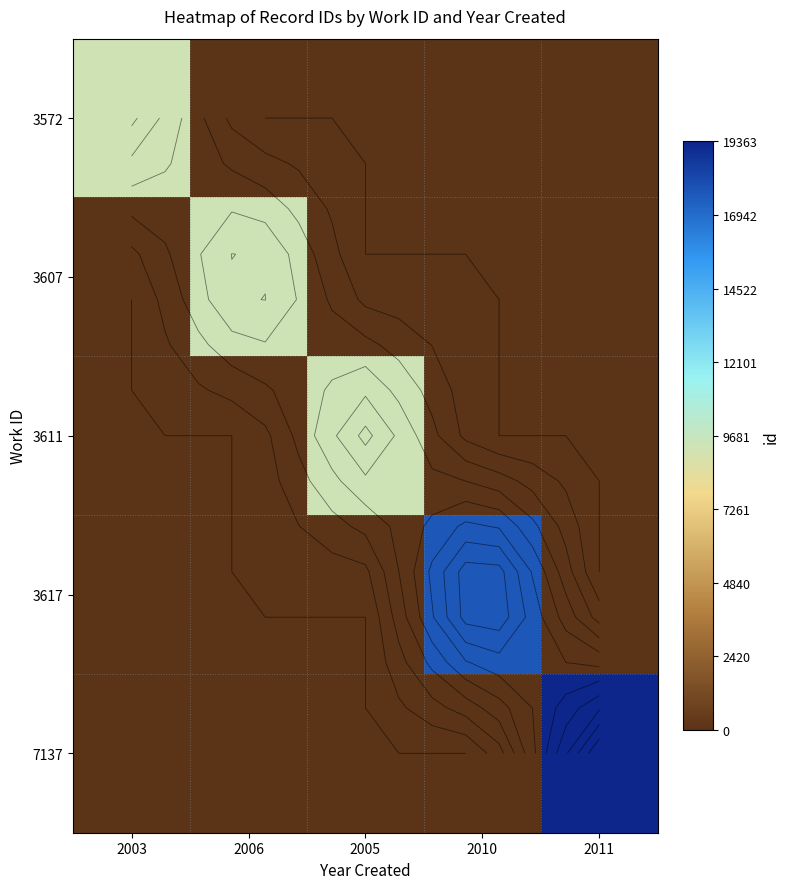

What is the maximum value for 3617?

17638